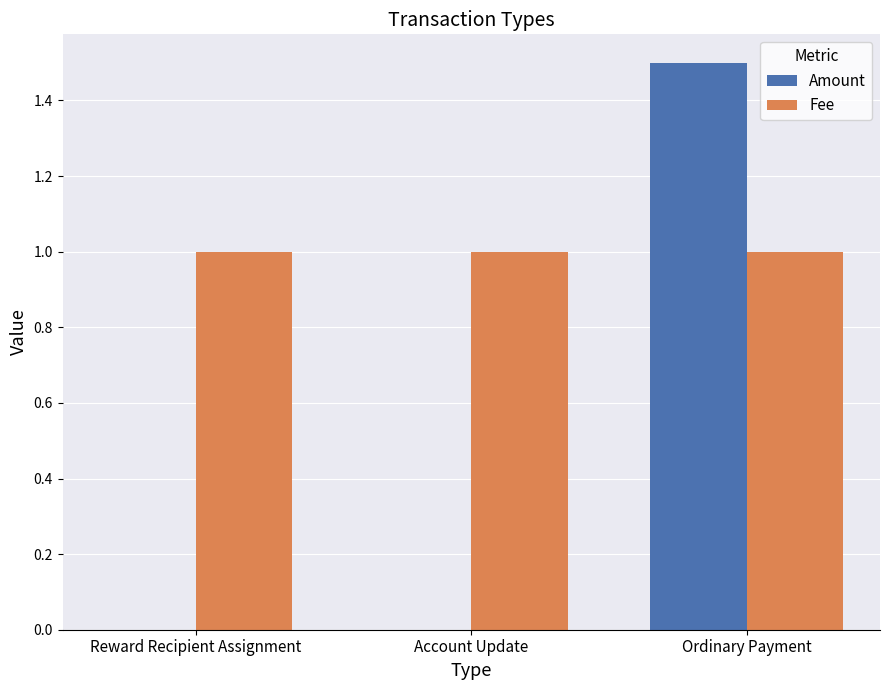

Which series has the largest range (max minus min)?

Amount